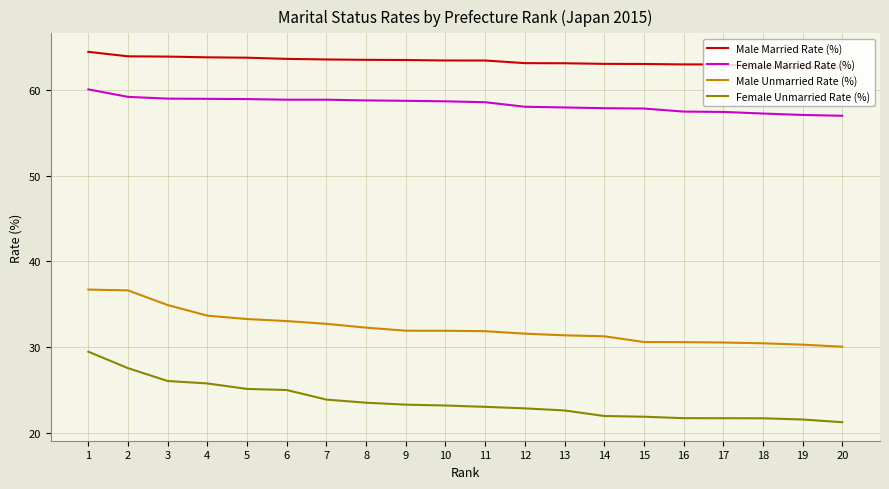

True or false: Female Married Rate (%) has a value of 14.1 at 3.

False